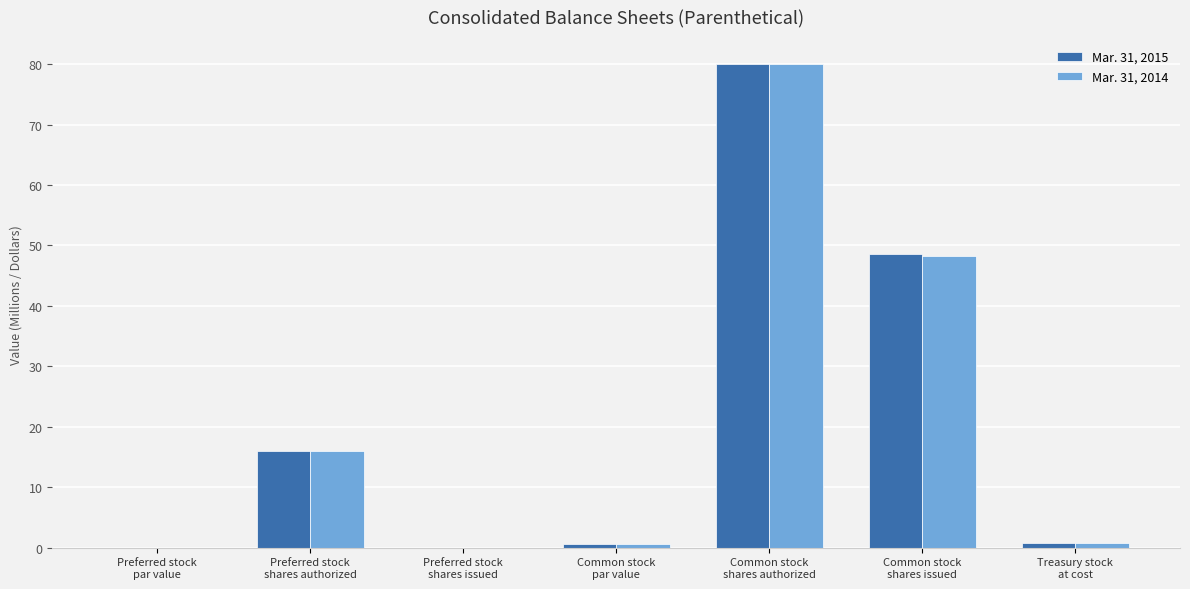

Where is Mar. 31, 2015 nearest to the value 40?

Common stock
shares issued